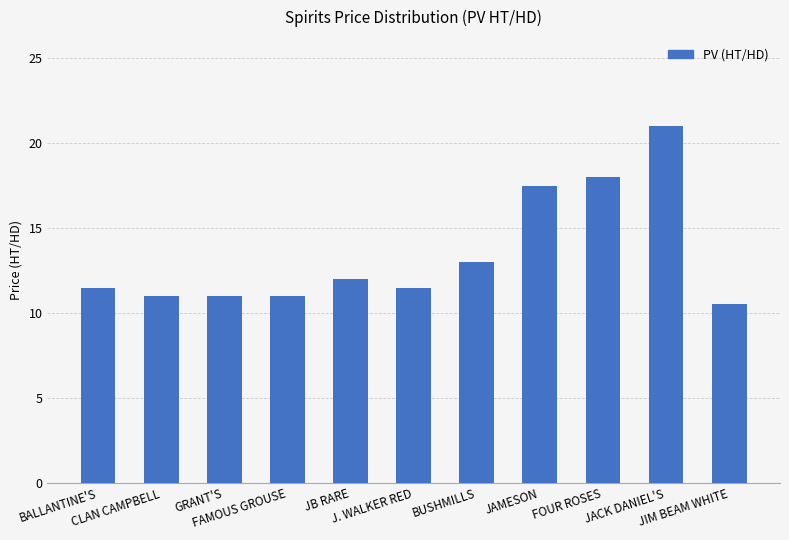

True or false: the data shows 11.0 at CLAN CAMPBELL.

True